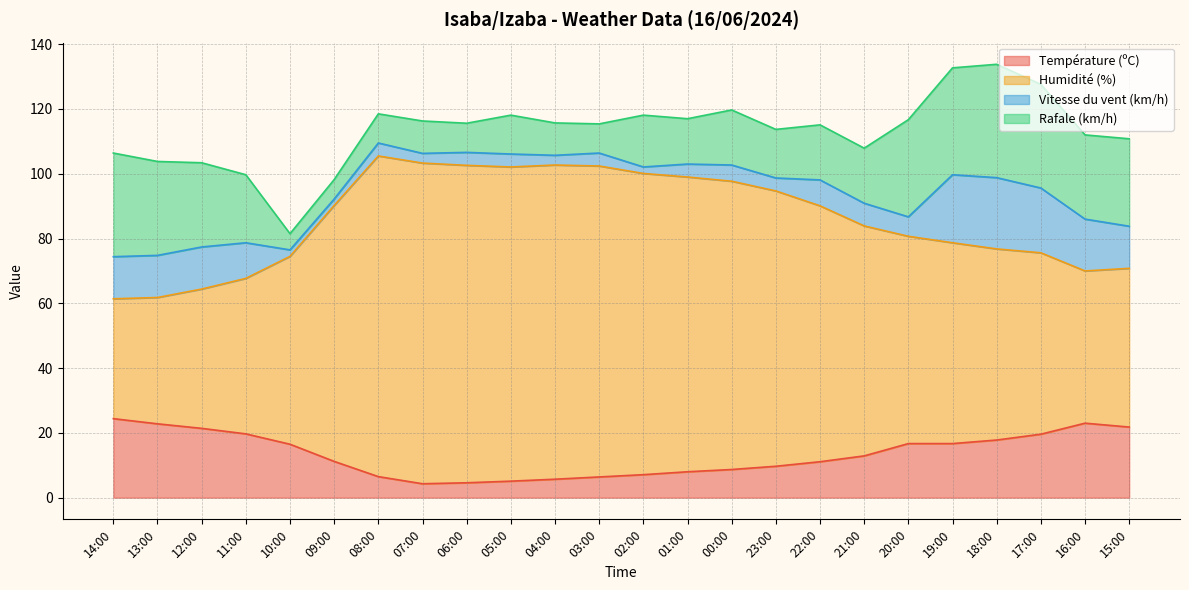

The Température (ºC) series shows 19.2 at 21:00. True or false?

False